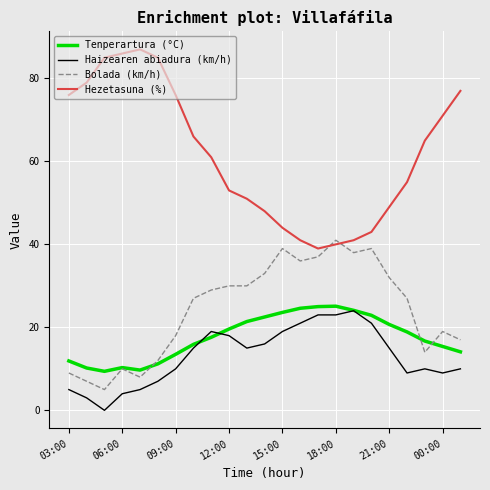

Which series has the largest total across all categories?

Hezetasuna (%)